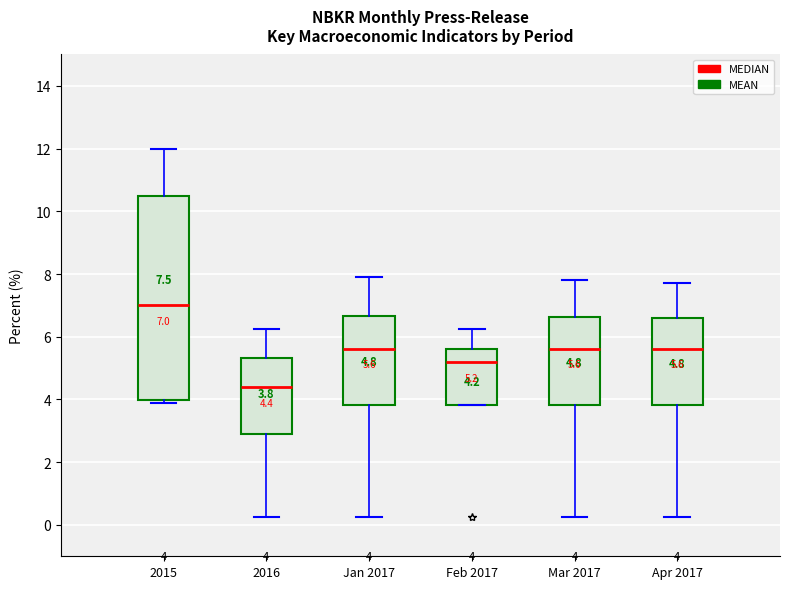

Which box has the lowest median line?

2016